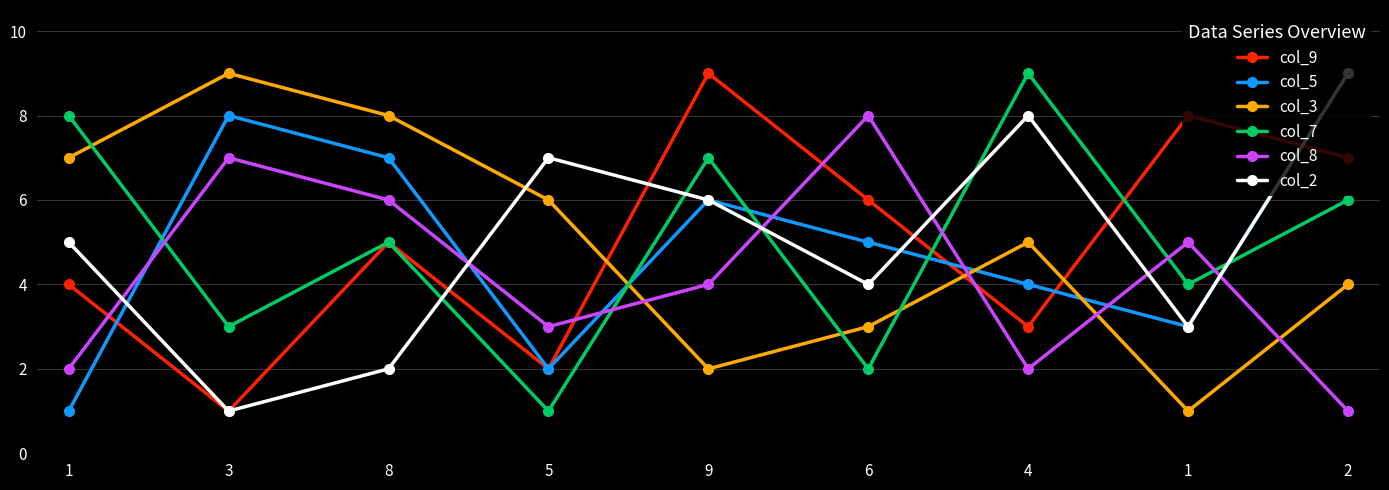

Is the value of col_8 at 2 greater than the value of col_7 at 1?

No